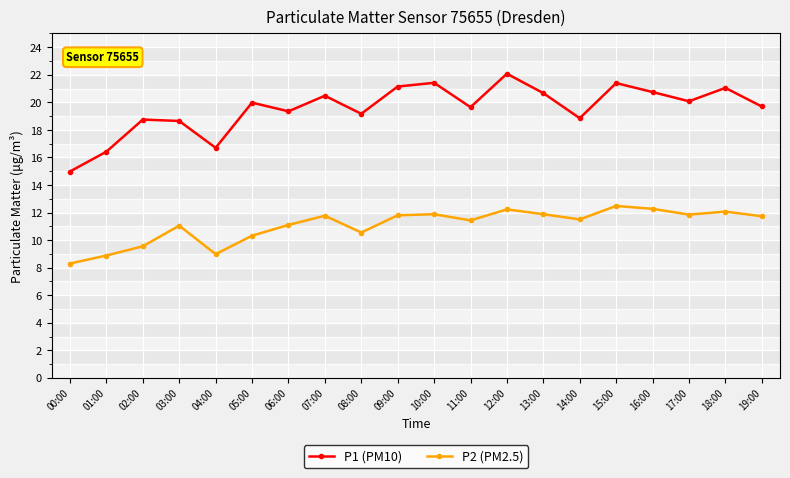

The P1 (PM10) series shows 35.3 at 09:00. True or false?

False